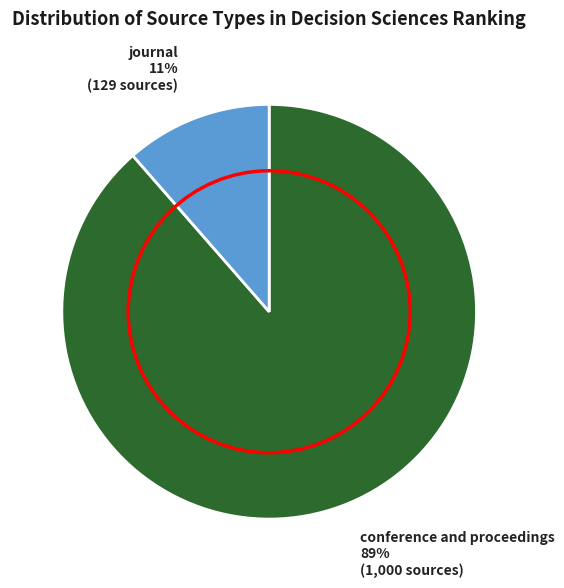

How many slices are in this pie chart?

2